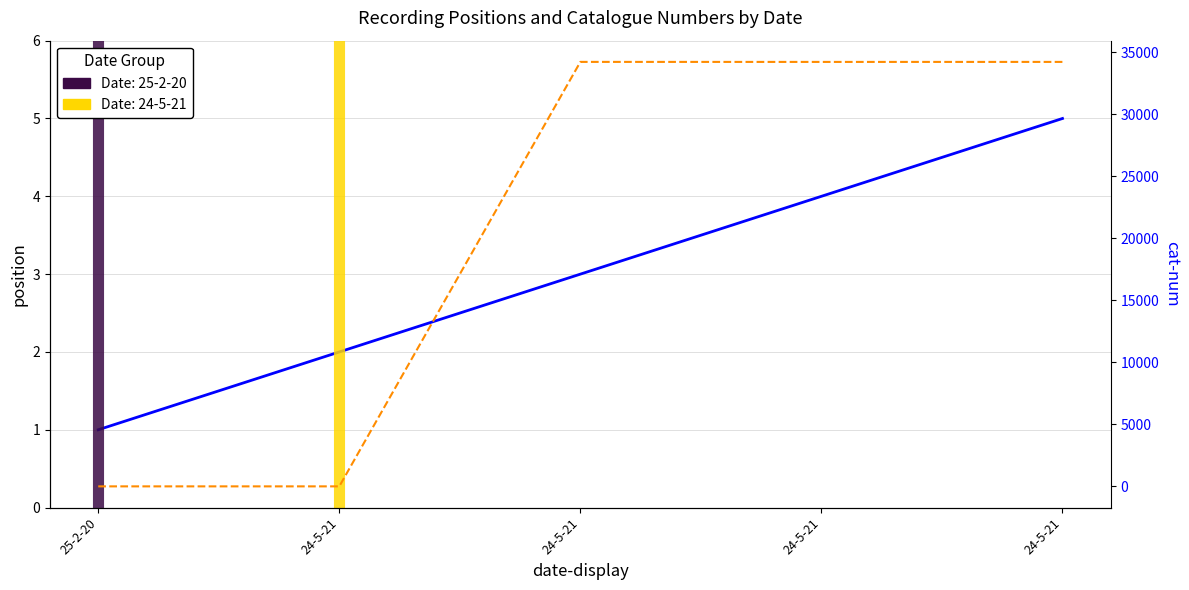

Read the position value at 25-2-20.

1